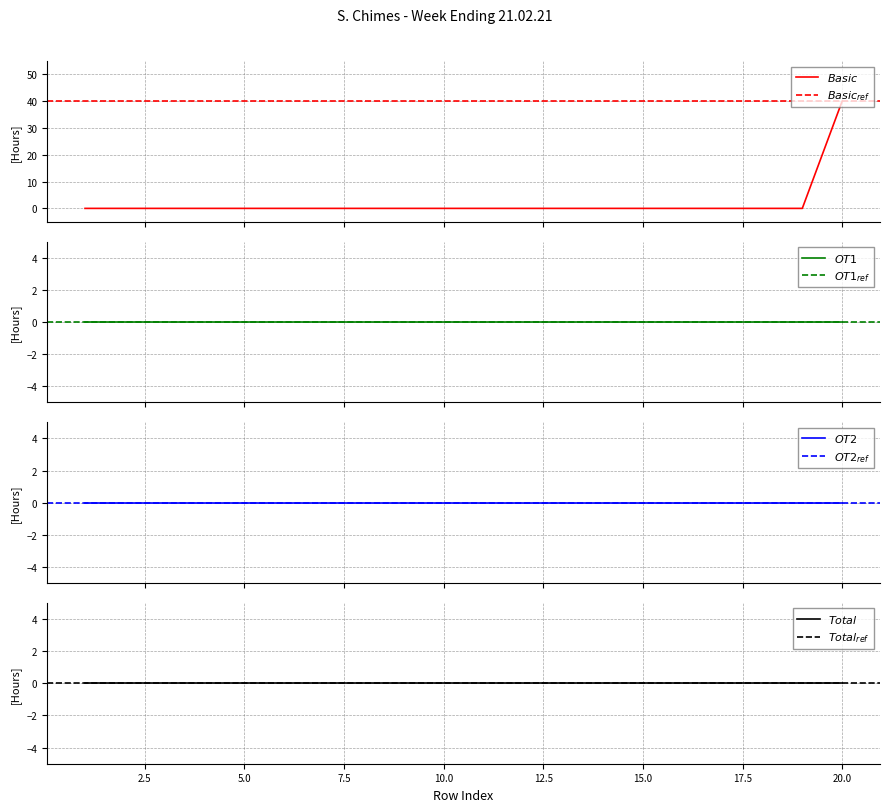

True or false: Basic and OT2 intersect in this chart.

False